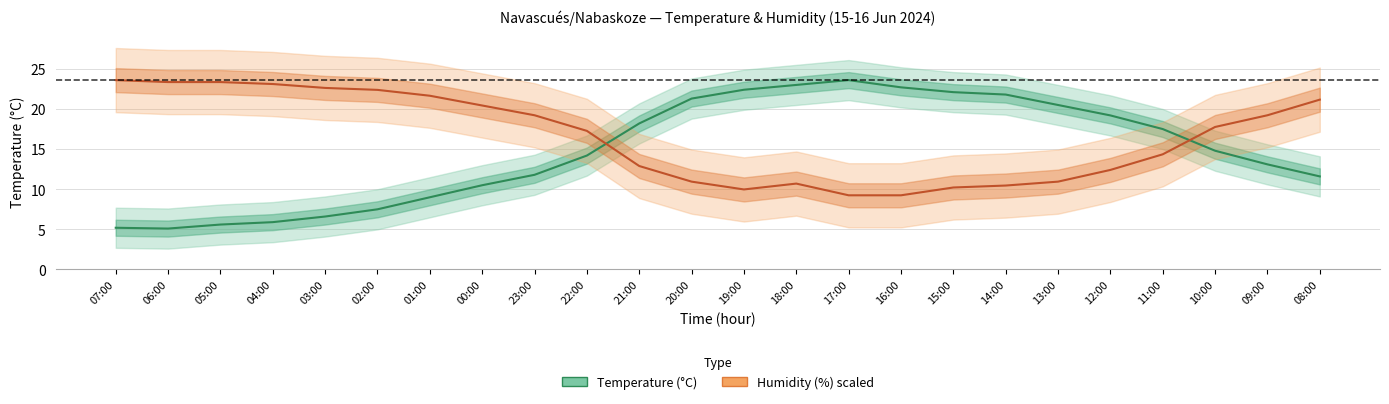

Between 13:00 and 12:00, which series saw the biggest shift?

Humidity (%) scaled